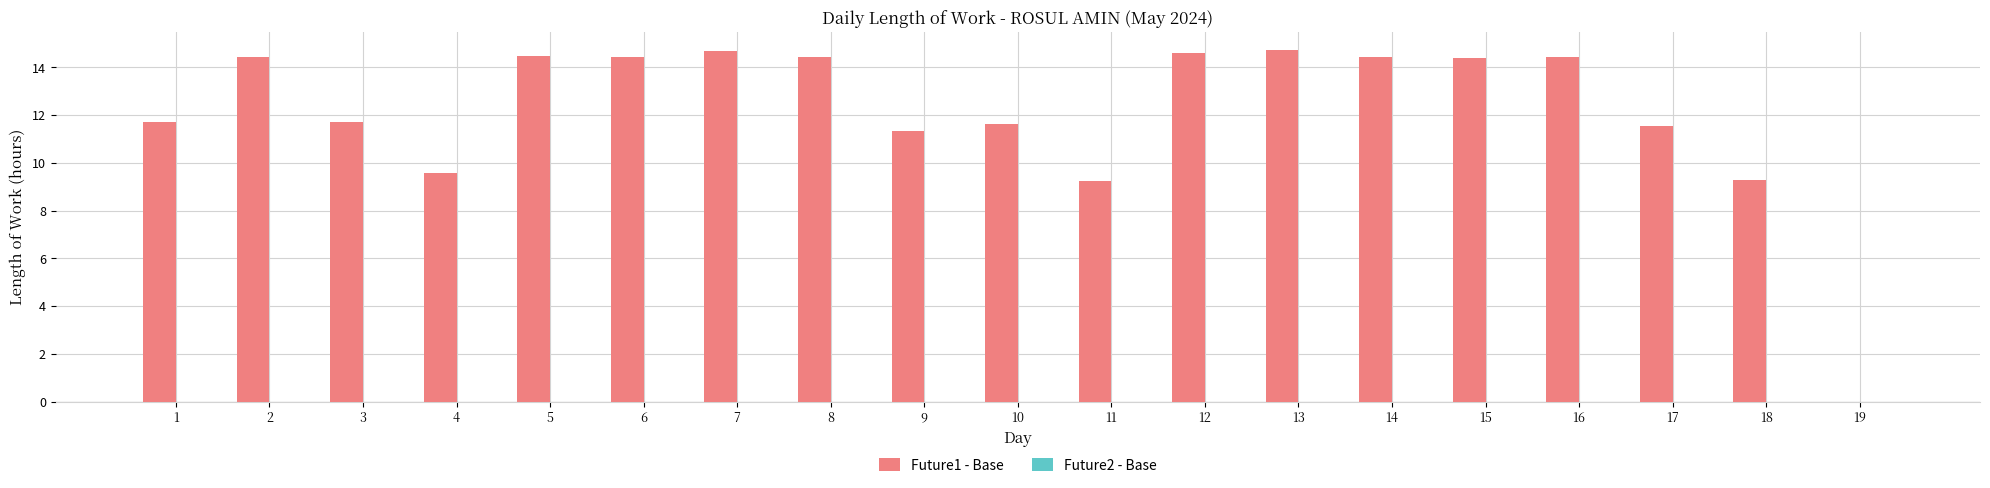

What value does the data have at 4?

9.6